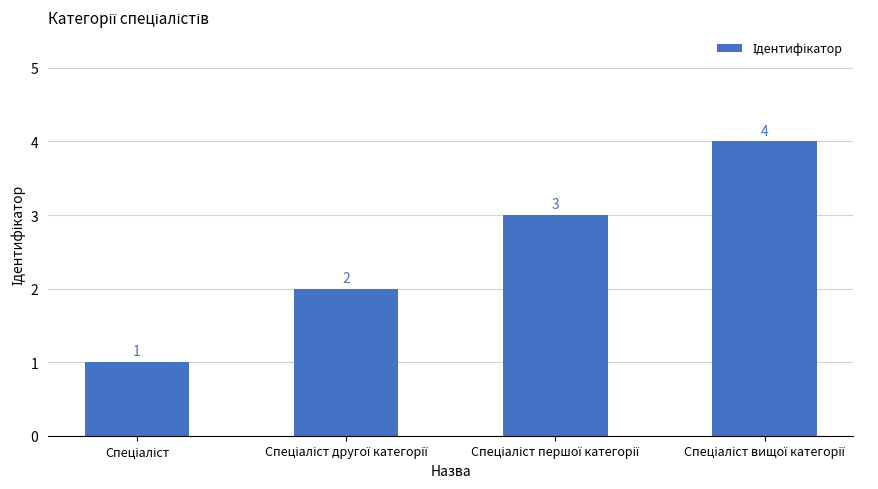

How many values are between 2 and 4?

3